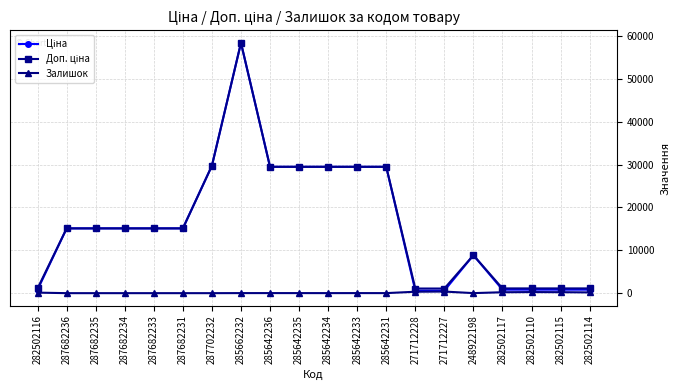

Which label corresponds to the largest value in the chart?

285662232